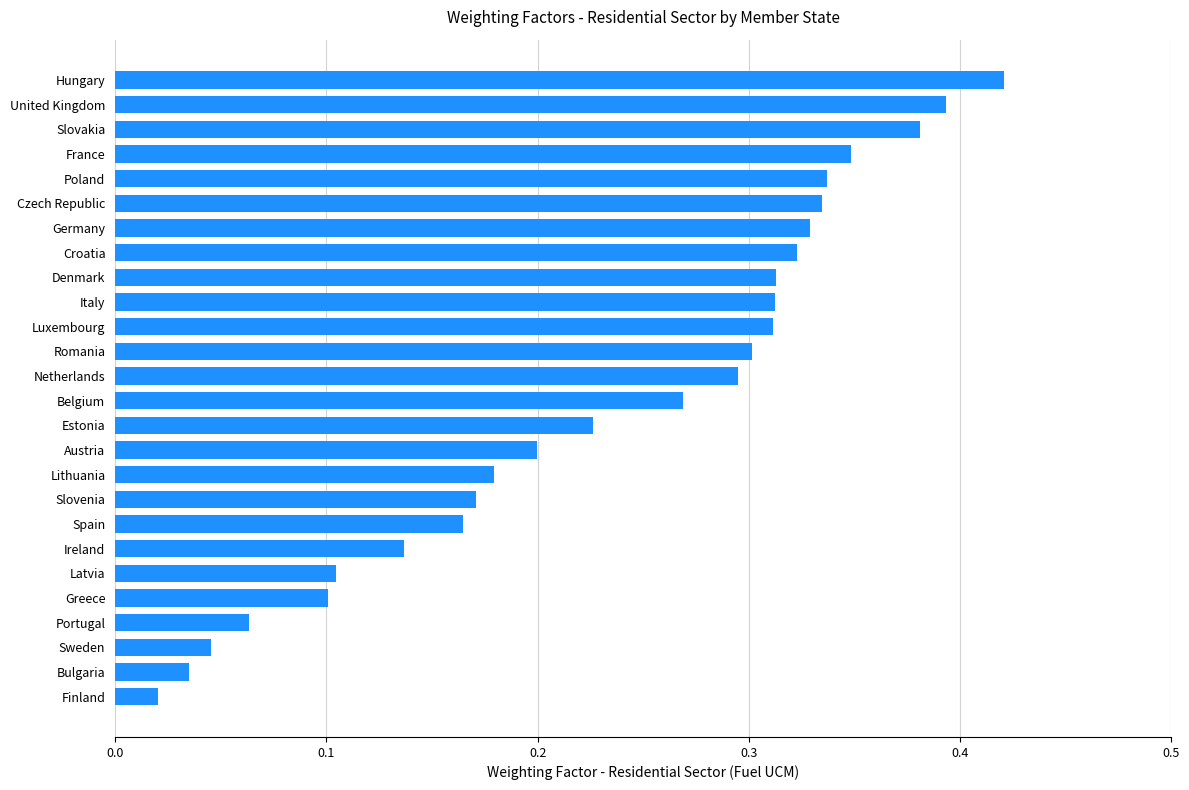

Is it true that the value at Estonia is 0.3?

False